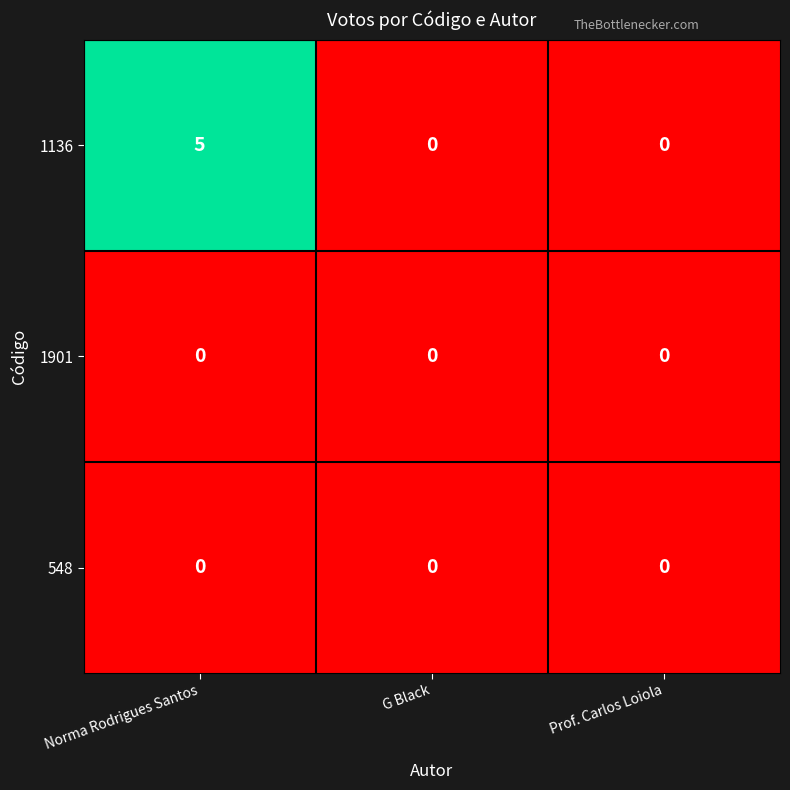

Which series has the largest range (max minus min)?

1136